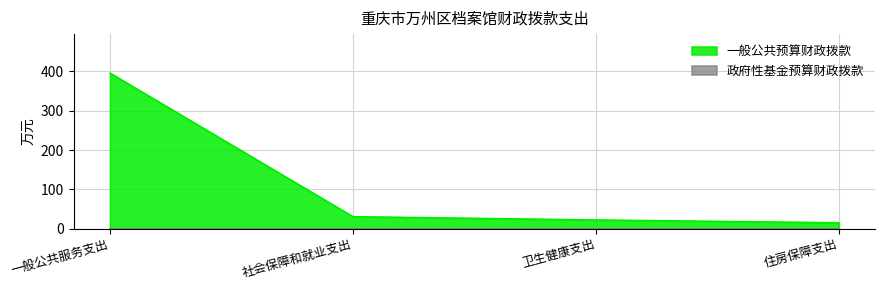

List the labels in order of value, smallest first.

住房保障支出, 卫生健康支出, 社会保障和就业支出, 一般公共服务支出